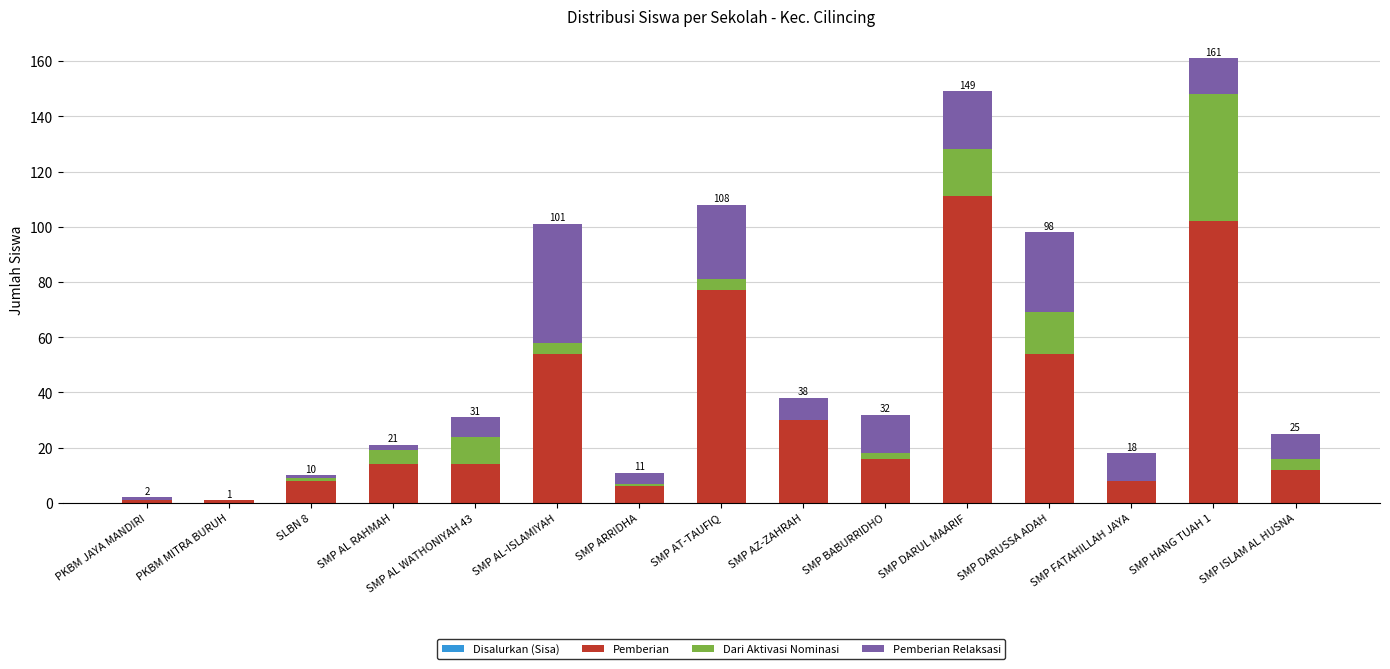

At which category is the sum across all series the highest?

SMP HANG TUAH 1